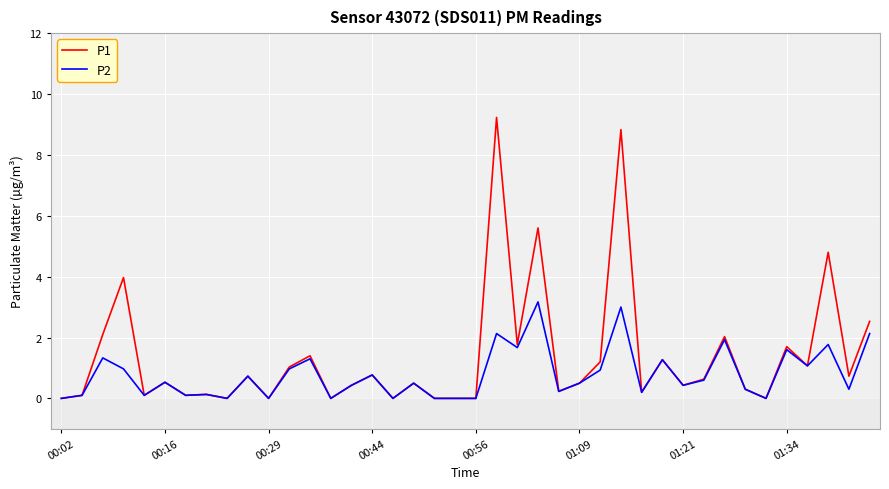

Which series has the largest range (max minus min)?

P1